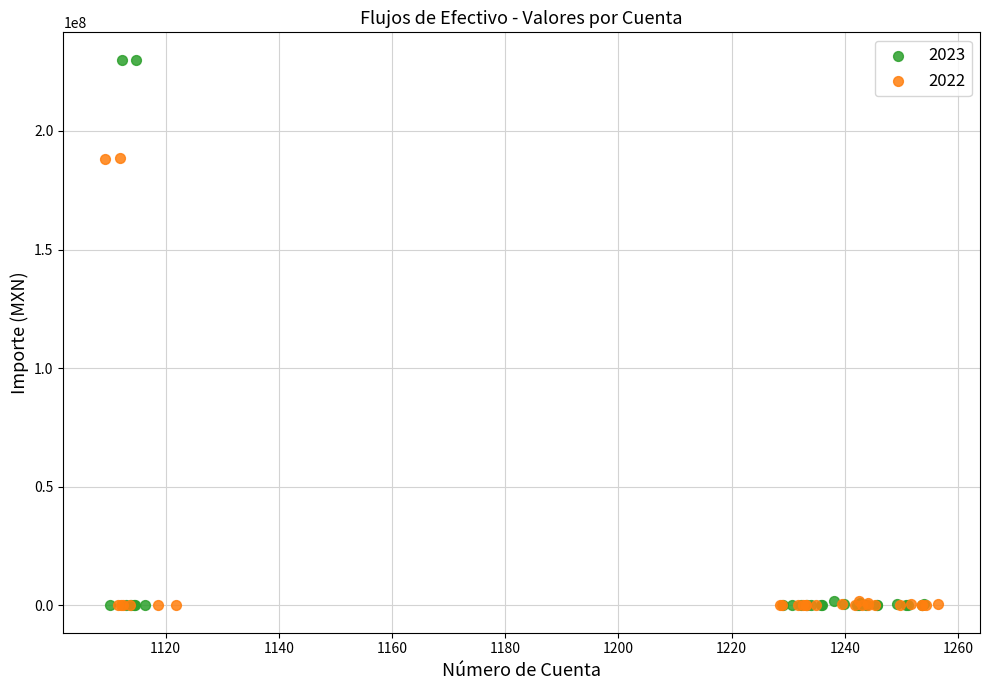

Which series has the largest Y range (max minus min)?

2023